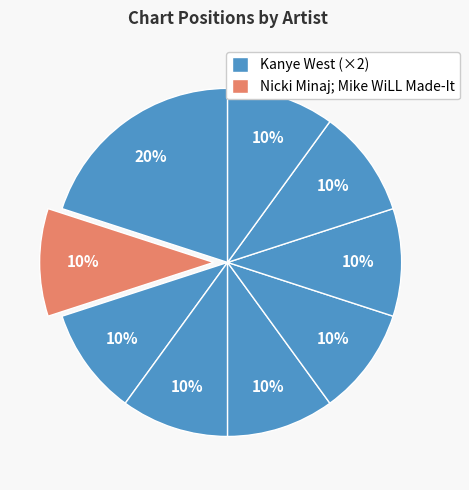

Count the number of slices in the pie.

9